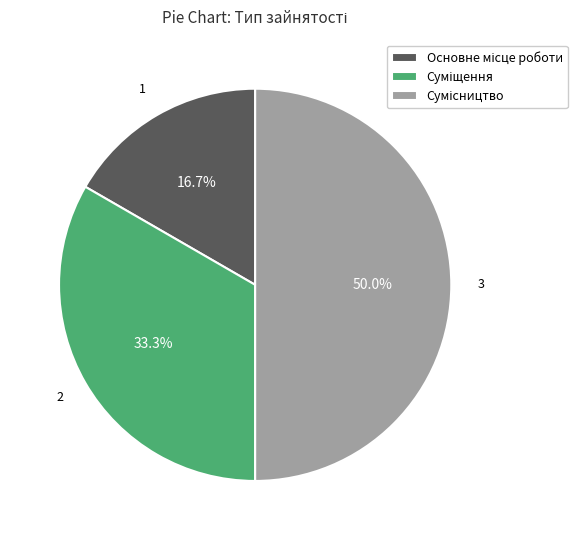

Between Суміщення and Сумісництво, which is larger?

Сумісництво